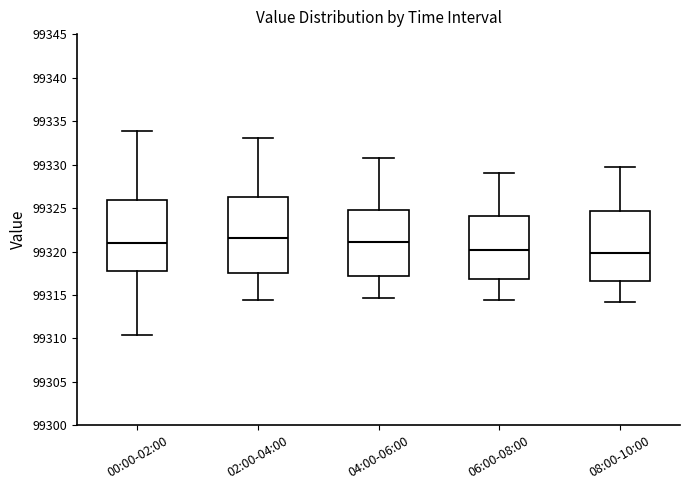

Where does the upper whisker of the box for 00:00-02:00 end on the y-axis? The values are not printed on the chart, so give them approximately, as read against the axis.

99334.0